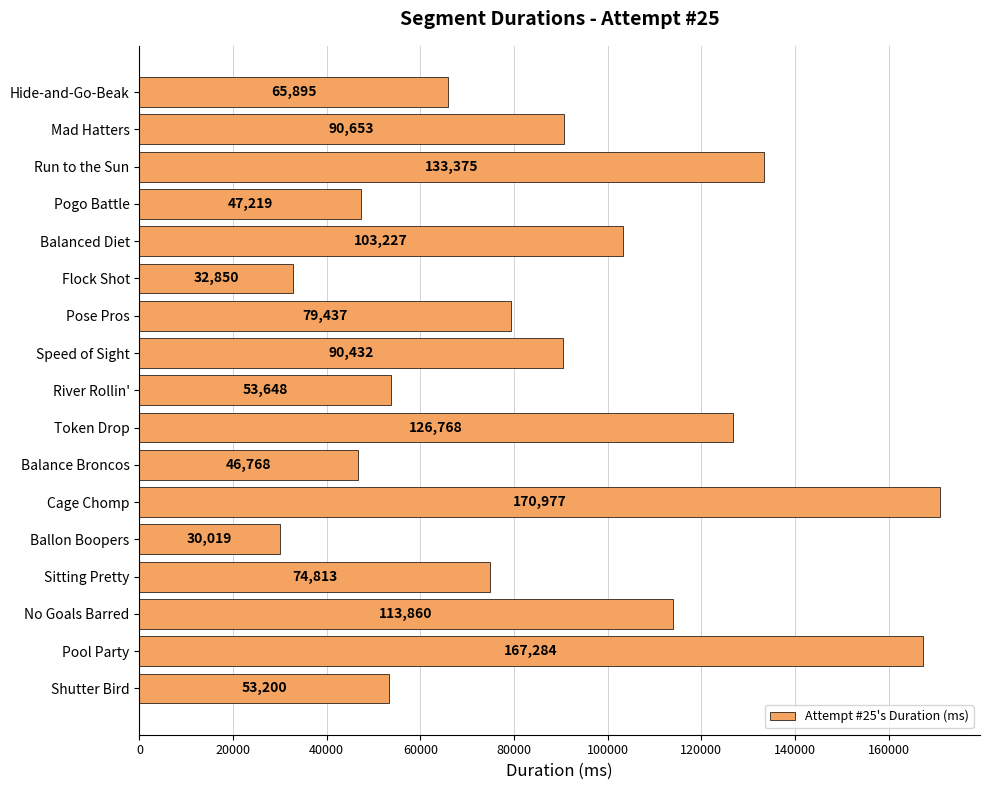

What position from the bottom is Pose Pros?

11